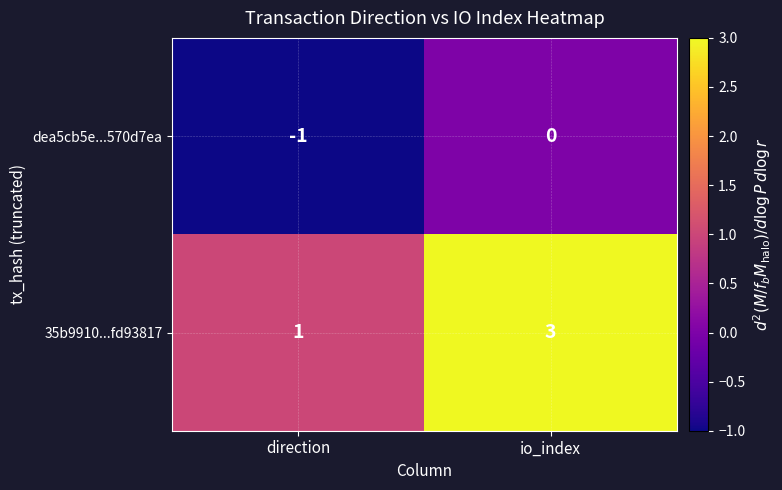

Reading left to right, list all the values displayed in this chart.

dea5cb5e...570d7ea: -1	0
35b9910...fd93817: 1	3